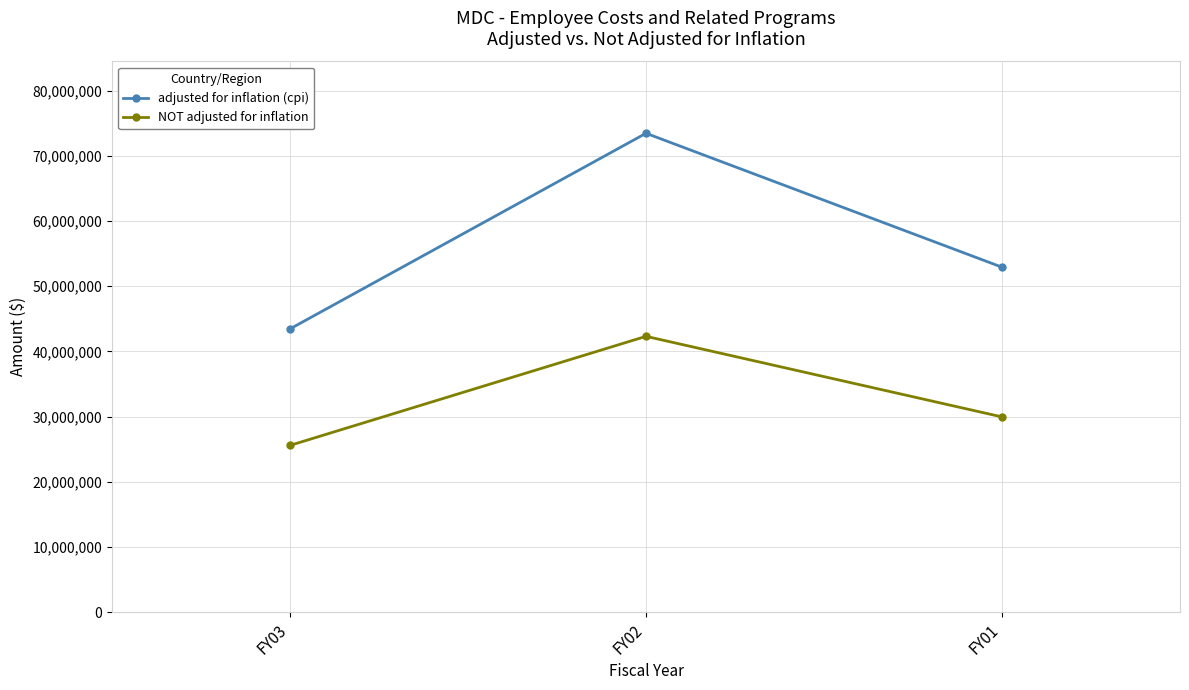

Reading left to right, transcribe all the data shown in this chart.

adjusted for inflation (cpi): 43458114	73481482	52925327
NOT adjusted for inflation: 25576427	42313923	29946491